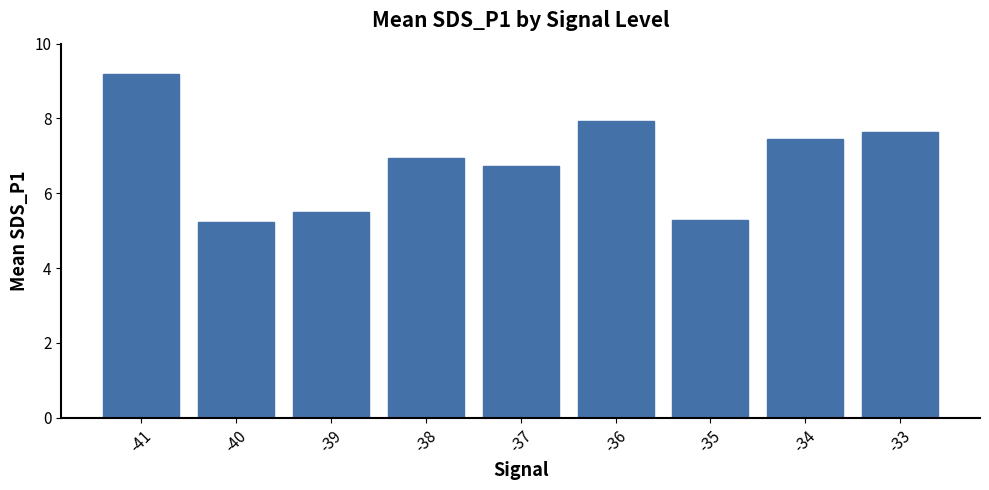

List the labels in order of value, smallest first.

-40, -35, -39, -37, -38, -34, -33, -36, -41